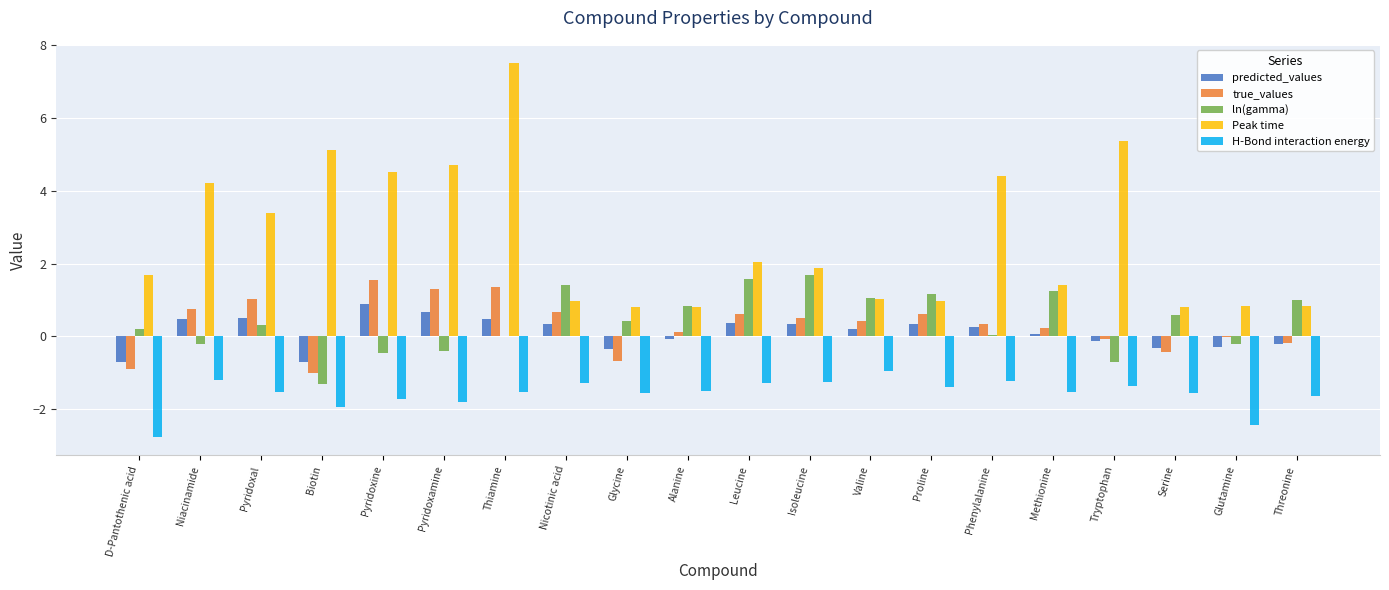

Read the true_values value at Nicotinic acid.

0.7